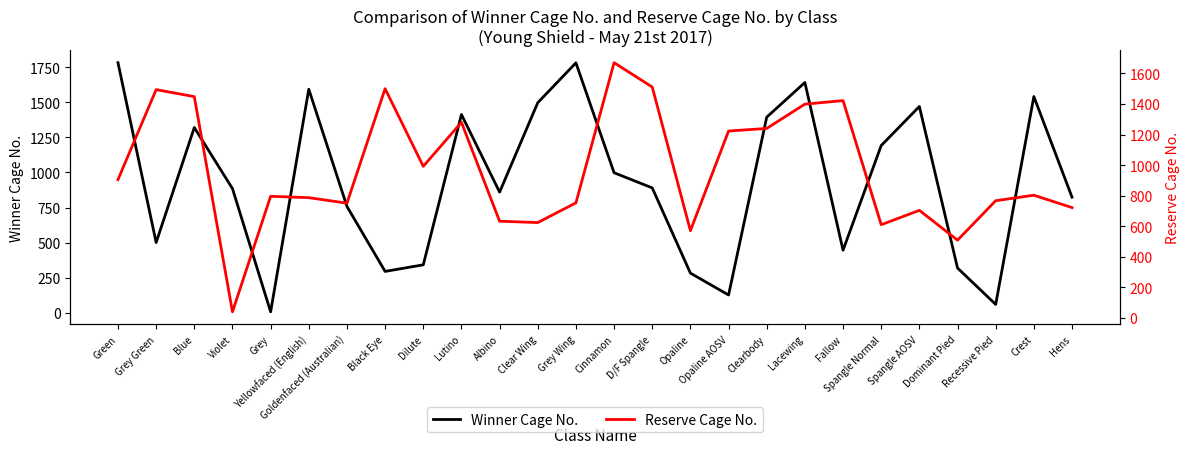

What is the difference between the second highest and second lowest values in the Reserve Cage No. series?

1002